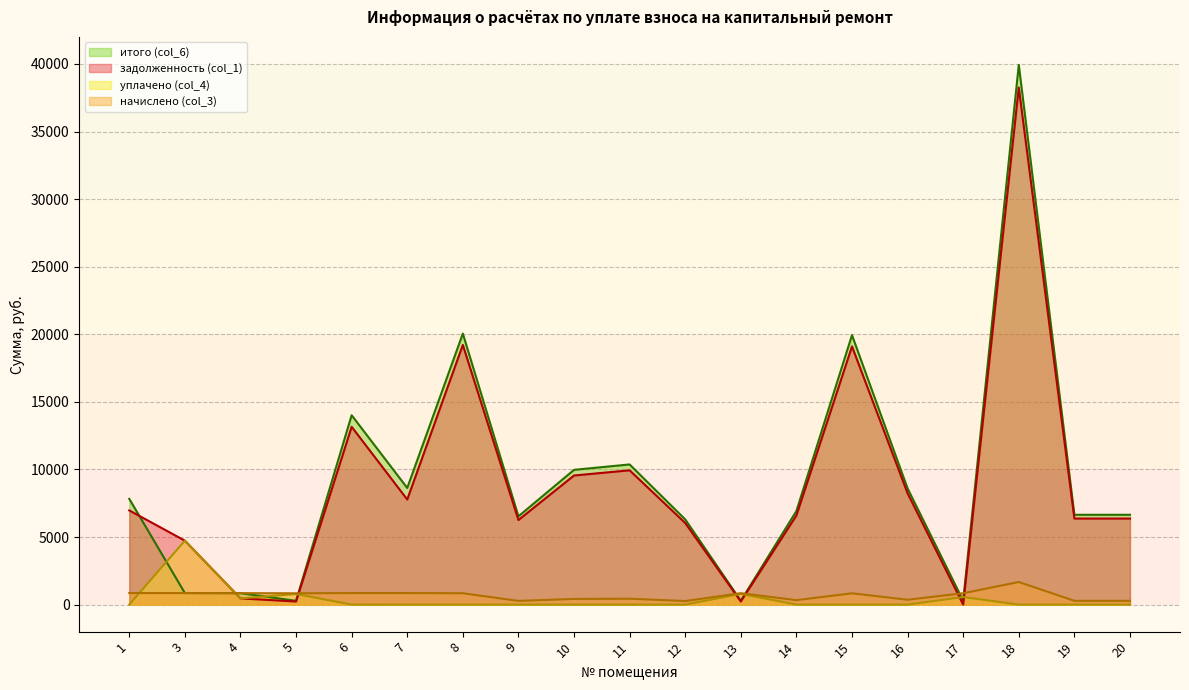

Which has a higher value, 12 or 5?

12